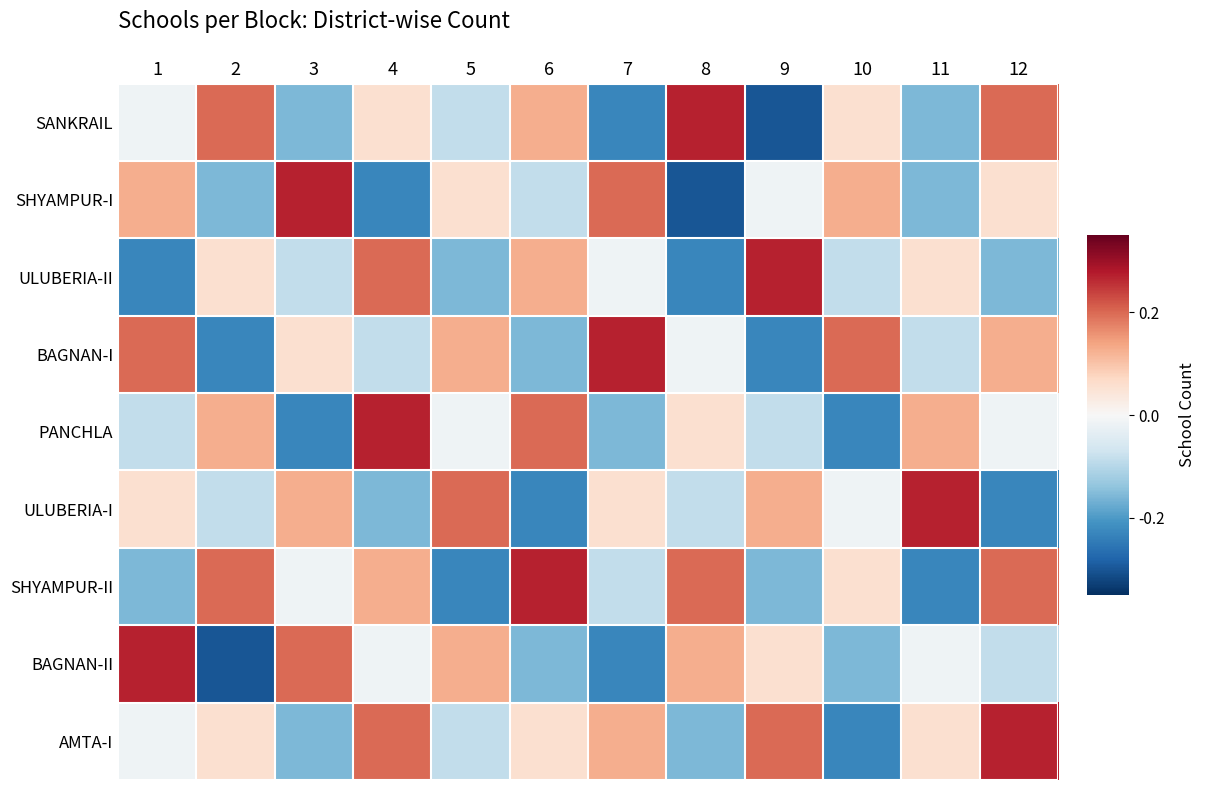

What is the spread (max minus min) of values at 6?

0.5